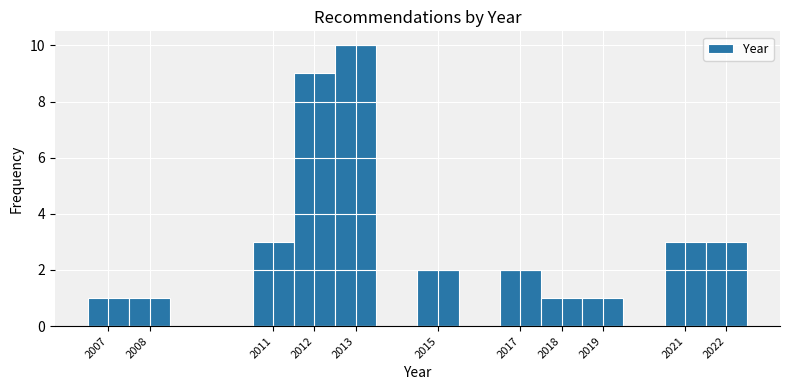

Reading left to right, list every bar in this chart as the range it spans on the x-axis followed by its height. The values are not printed on the chart, so give them approximately, as read against the axis.

2006.5 to 2007.5: 1
2007.5 to 2008.5: 1
2008.5 to 2009.5: 0
2009.5 to 2010.5: 0
2010.5 to 2011.5: 3
2011.5 to 2012.5: 9
2012.5 to 2013.5: 10
2013.5 to 2014.5: 0
2014.5 to 2015.5: 2
2015.5 to 2016.5: 0
2016.5 to 2017.5: 2
2017.5 to 2018.5: 1
2018.5 to 2019.5: 1
2019.5 to 2020.5: 0
2020.5 to 2021.5: 3
2021.5 to 2022.5: 3